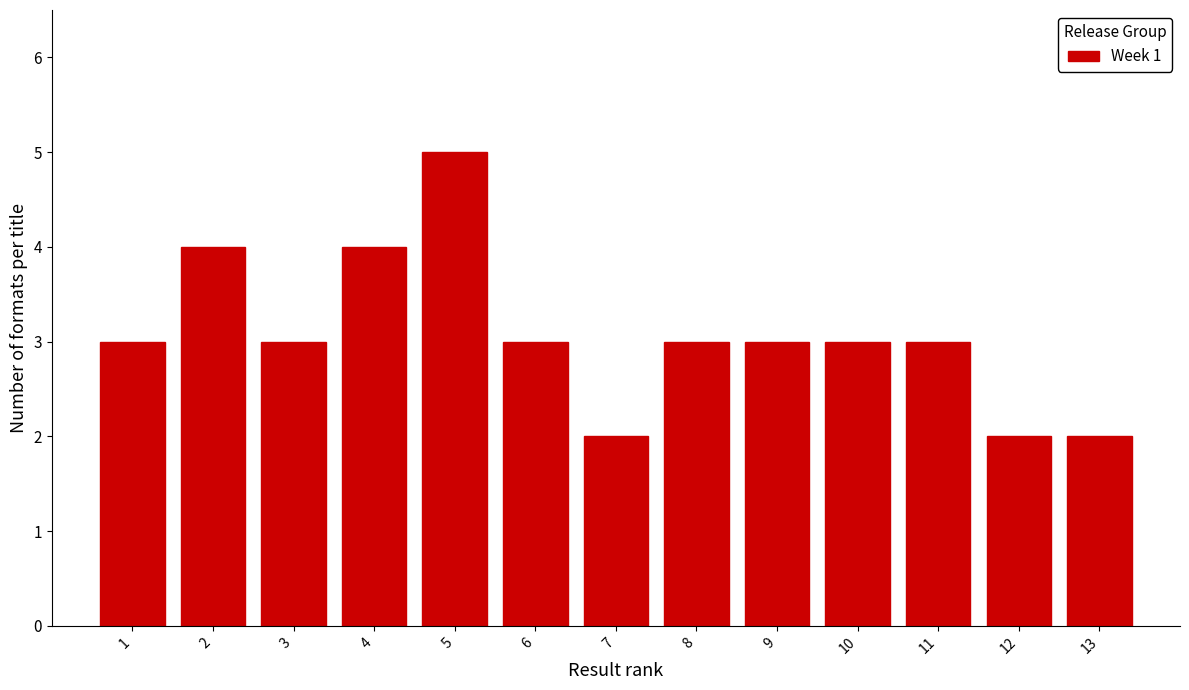

Reading left to right, transcribe all the data shown in this chart.

3	4	3	4	5	3	2	3	3	3	3	2	2